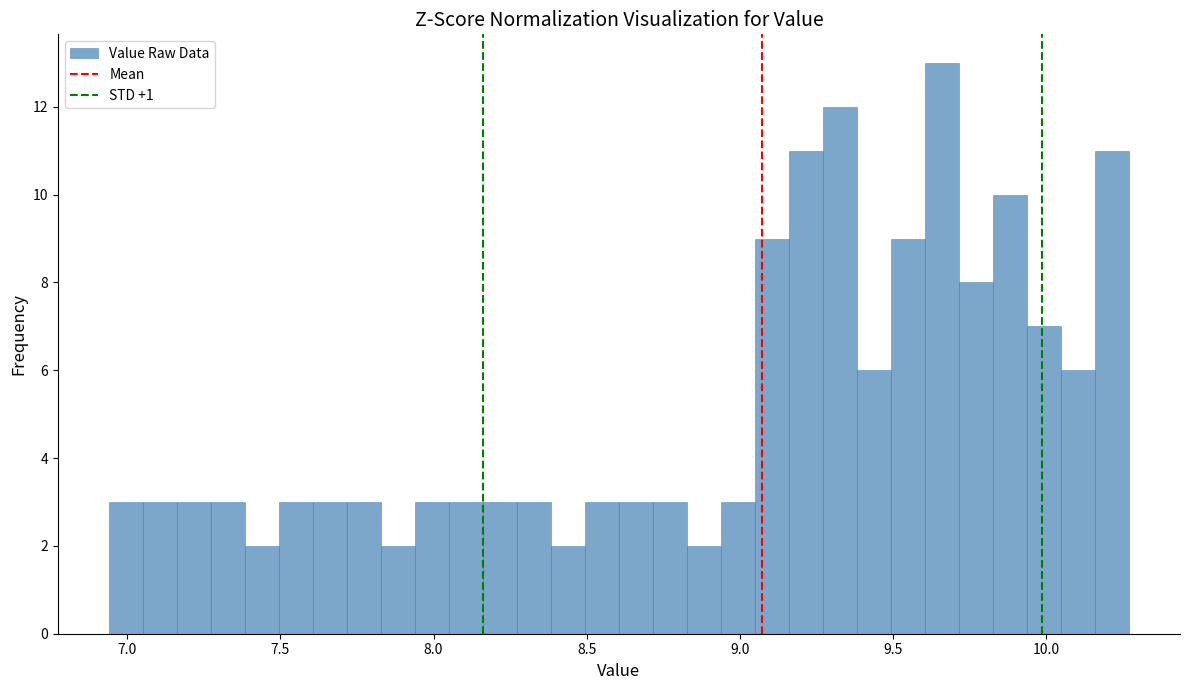

Read against the x-axis, roughly where is the centre of the tallest bar?

9.65